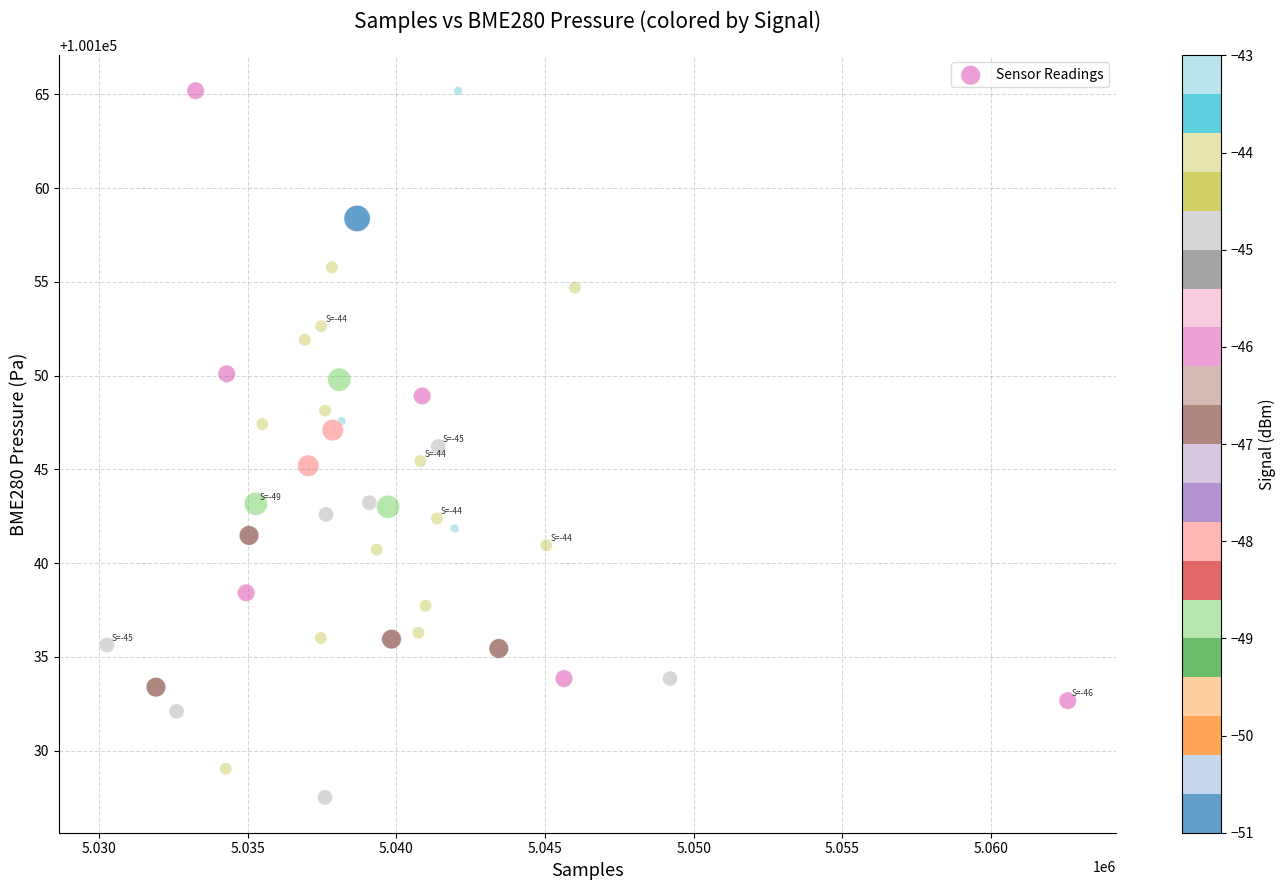

What is the range of X values (max minus min)?

32320.0